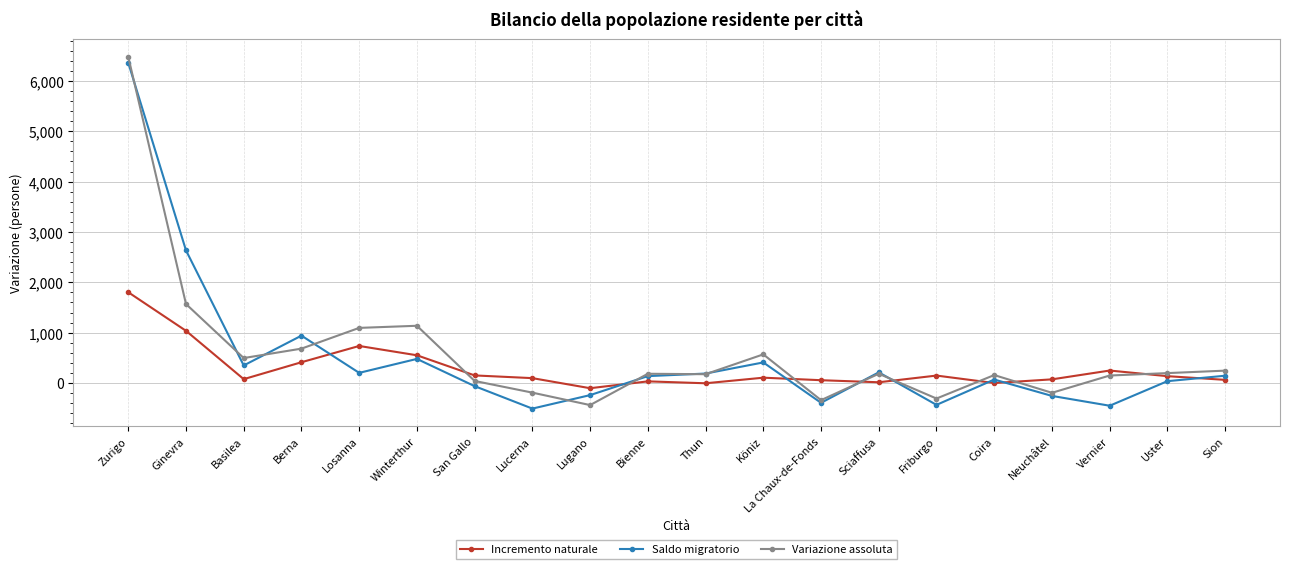

In Variazione assoluta, how many points are lower than both neighbors (excluding endpoints)?

6